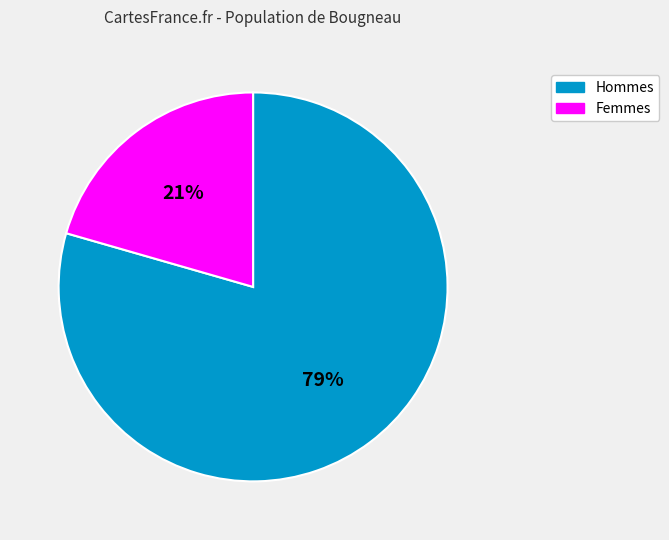

Is there any slice that represents more than half of the pie?

Yes